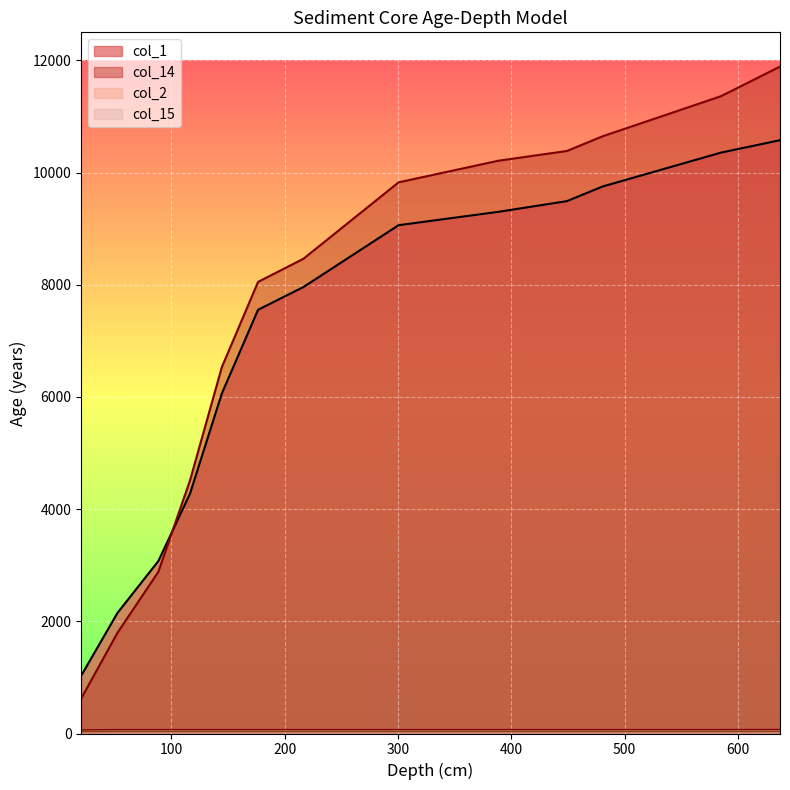

What is the label of the 8th point from the left?

300.5